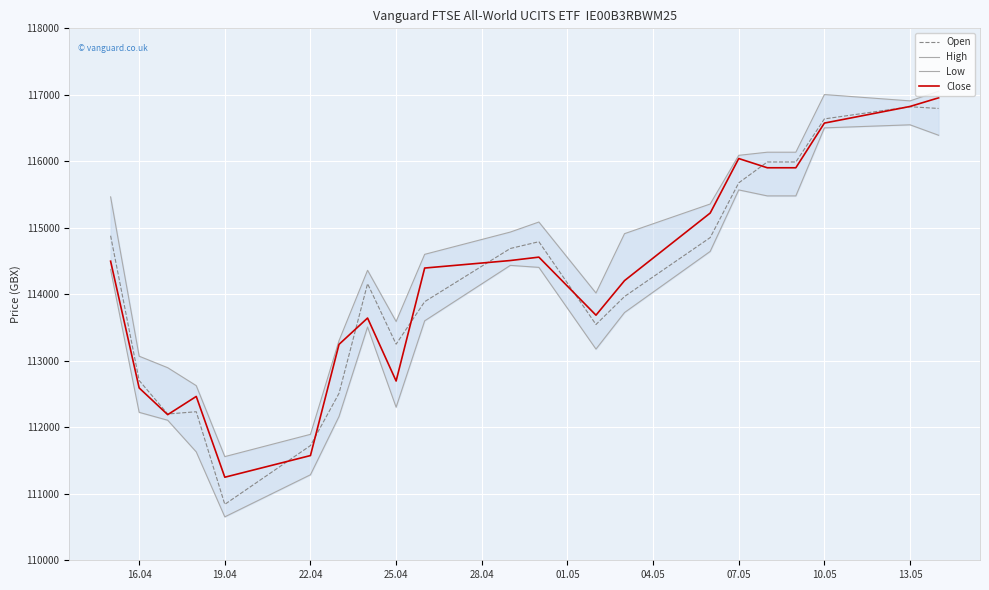

Between 07.05 and 25.04, which is larger?

07.05